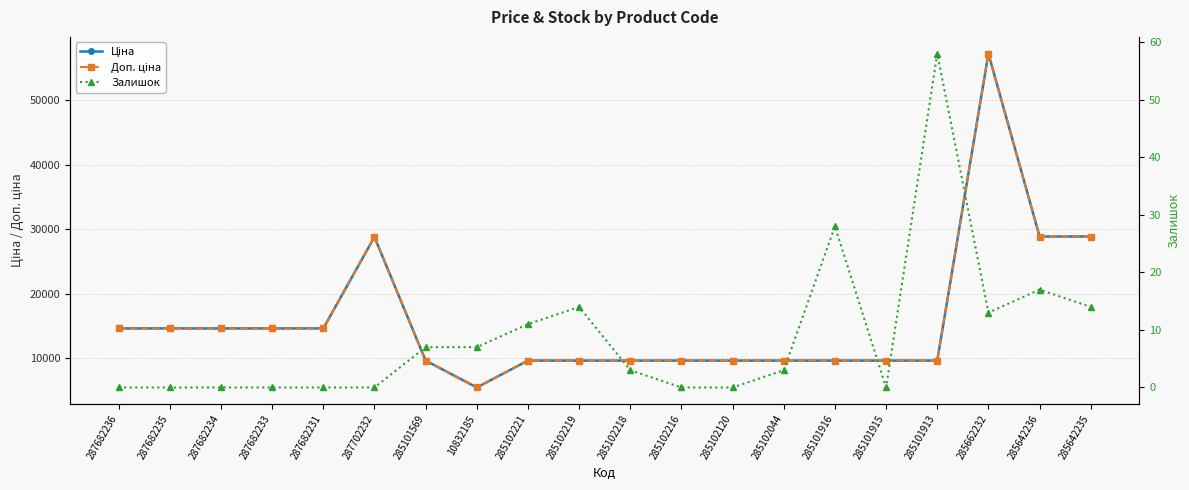

Which series has the largest range (max minus min)?

Ціна